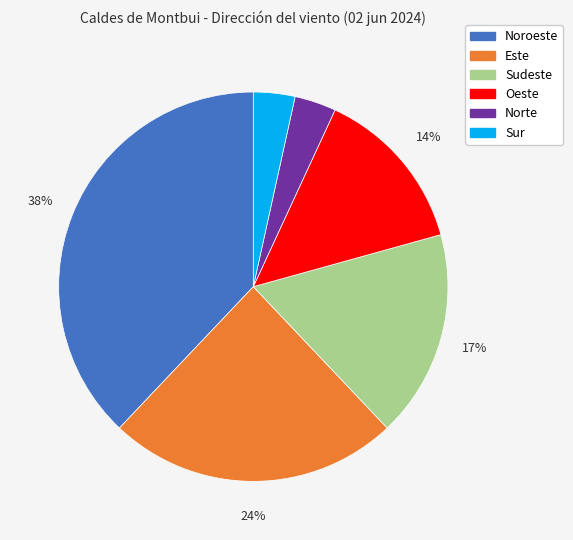

Is it true that Noroeste is 38% of the pie?

True